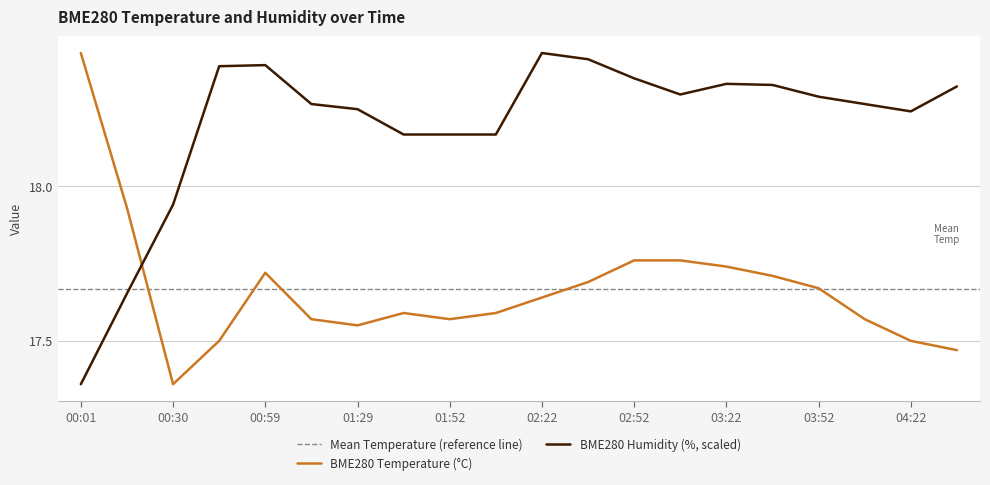

Reading left to right, what are all the values shown in this chart?

BME280_temperature: 00:01=18.4	00:15=17.9	00:30=17.4	00:44=17.5	00:59=17.7	01:14=17.6	01:29=17.6	01:36=17.6	01:52=17.6	02:07=17.6	02:22=17.6	02:37=17.7	02:52=17.8	03:07=17.8	03:22=17.7	03:37=17.7	03:52=17.7	04:07=17.6	04:22=17.5	04:37=17.5
BME280_humidity: 00:01=17.4	00:15=17.7	00:30=17.9	00:44=18.4	00:59=18.4	01:14=18.3	01:29=18.2	01:36=18.2	01:52=18.2	02:07=18.2	02:22=18.4	02:37=18.4	02:52=18.3	03:07=18.3	03:22=18.3	03:37=18.3	03:52=18.3	04:07=18.3	04:22=18.2	04:37=18.3